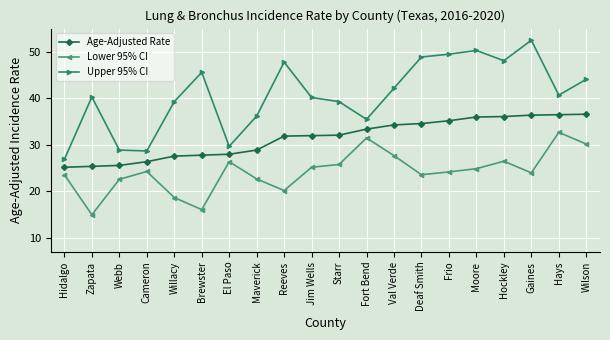

At which label does Upper 95% CI reach its minimum?

Hidalgo